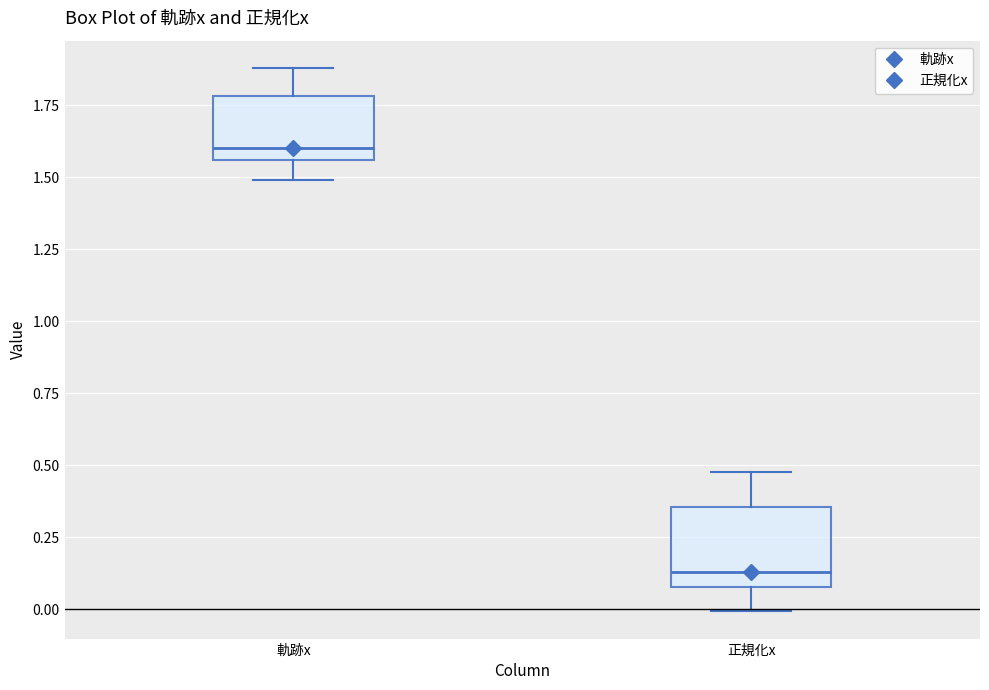

Reading left to right, transcribe this box plot: for each box, give where its median line is, the range the box spans, and where its two whiskers end, as read against the y-axis. The values are not printed on the chart, so give them approximately, as read against the axis.

軌跡x: median 1.60, box 1.55 to 1.80, whiskers 1.50 to 1.90
正規化x: median 0.15, box 0.10 to 0.35, whiskers 0.00 to 0.50